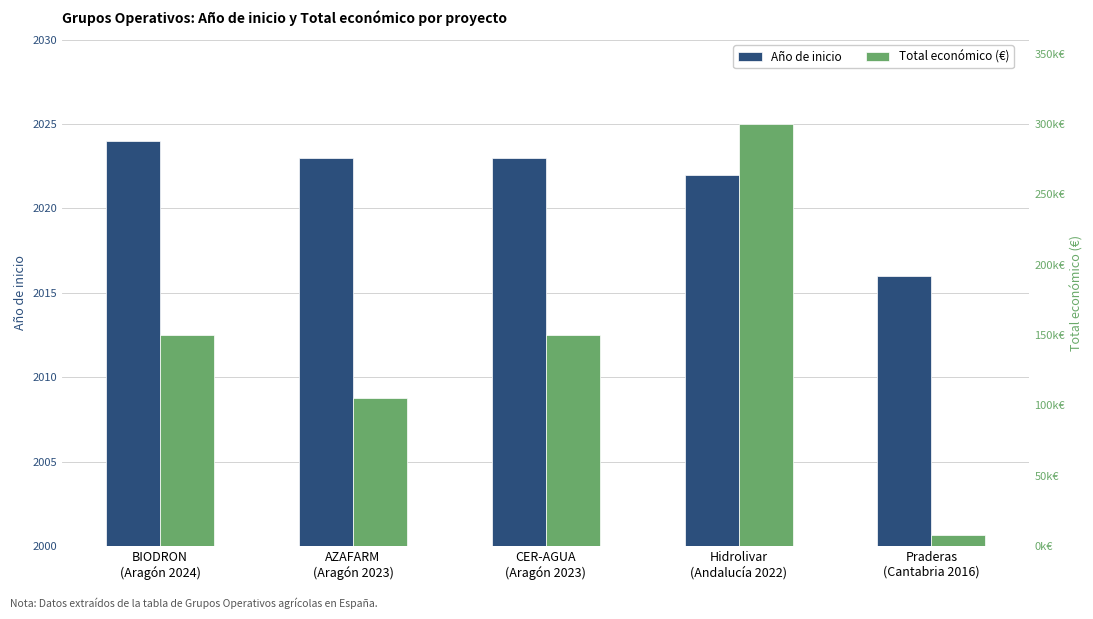

Where is Total económico (€) nearest to the value 153946?

BIODRON
(Aragón 2024)